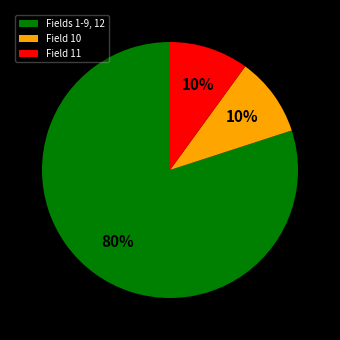

Count the number of slices in the pie.

3